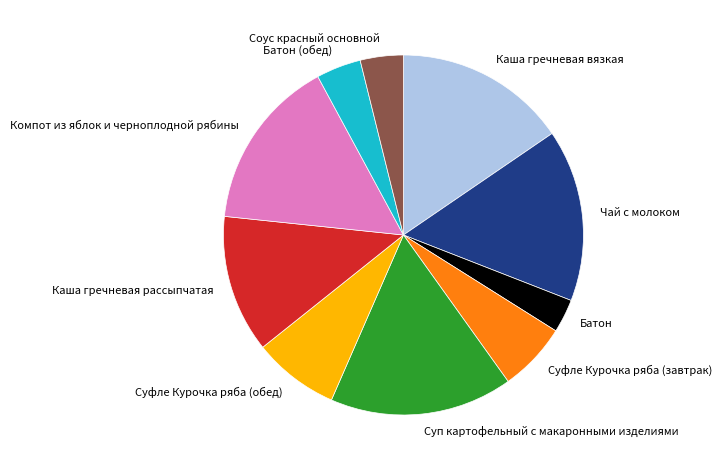

What is the smallest slice in the pie chart?

Батон